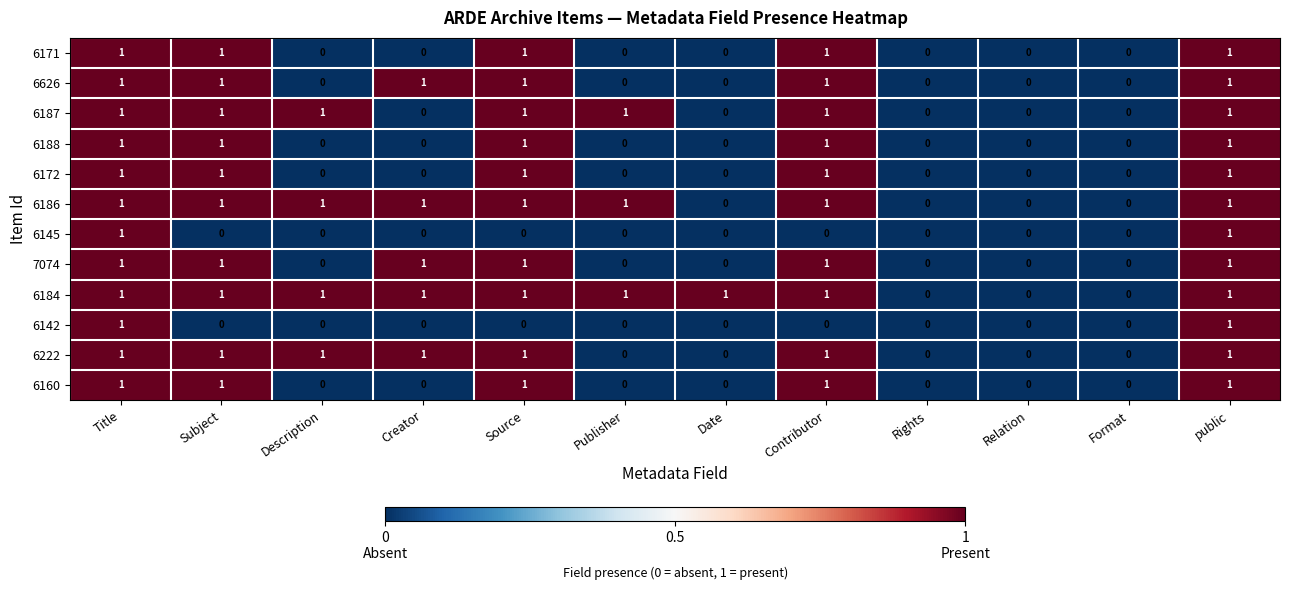

The value of 6222 at Source is 1. True or false?

True